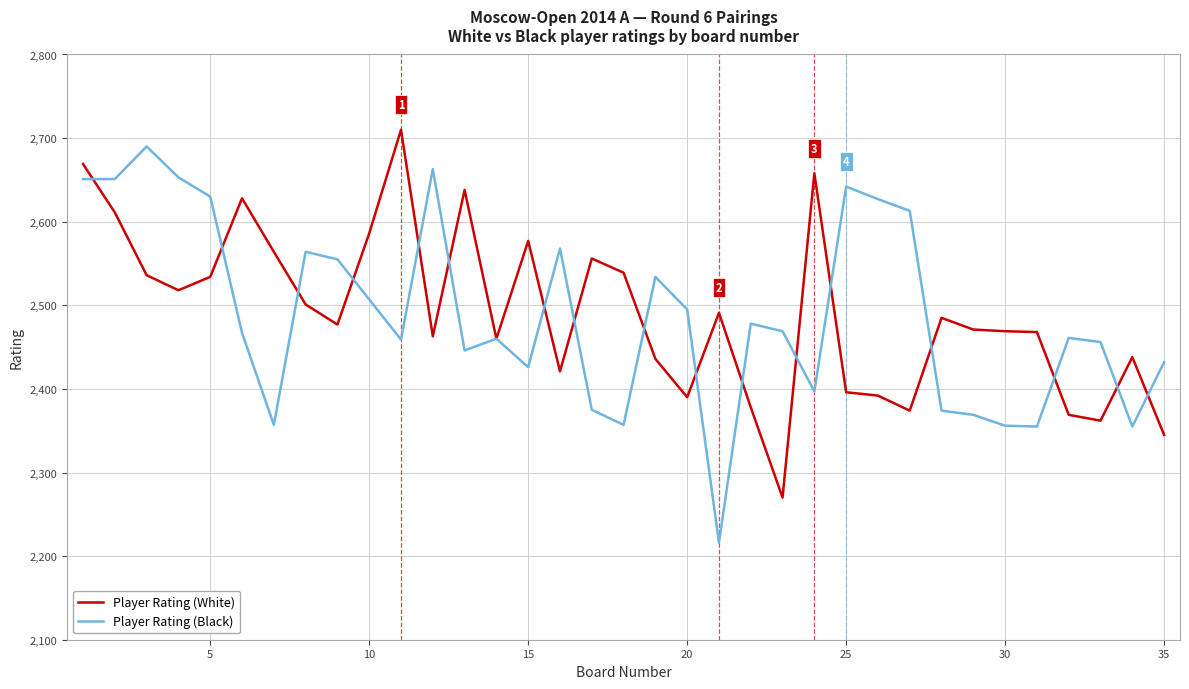

Which series has the widest spread of values?

Player Rating (Black)